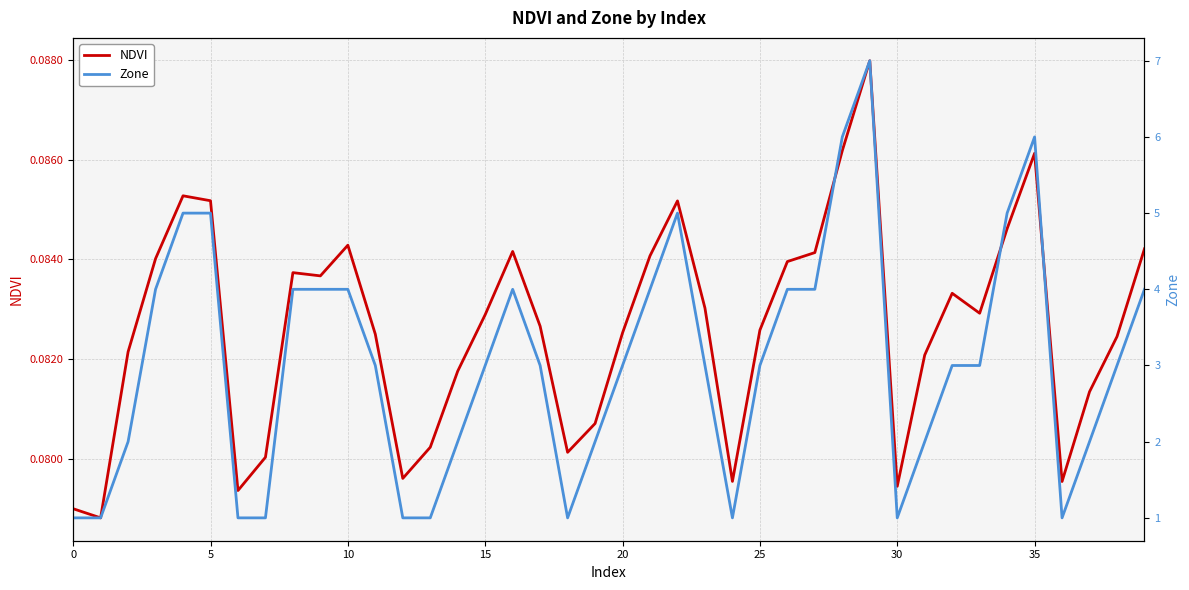

Which series has the largest total across all categories?

Zone